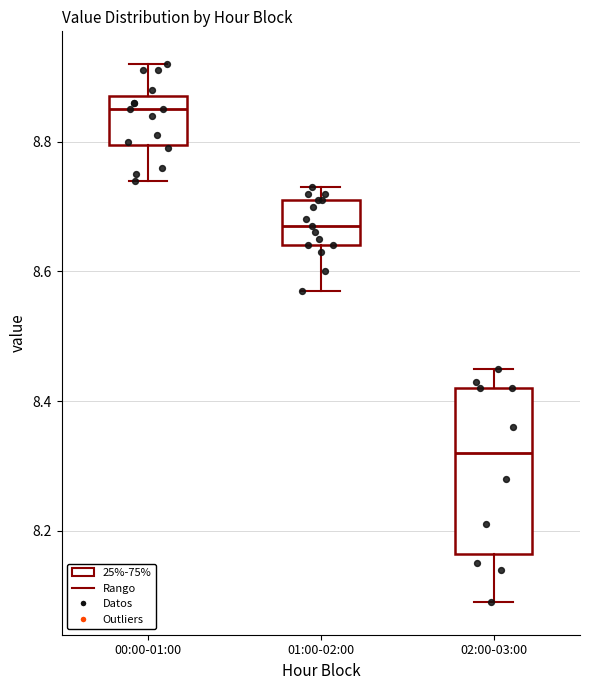

Reading left to right, read every box against the y-axis: the position of its median line, the range the box covers, and the ends of its whiskers. The values are not printed on the chart, so give them approximately, as read against the axis.

00:00-01:00: median 8.86, box 8.80 to 8.88, whiskers 8.74 to 8.92
01:00-02:00: median 8.68, box 8.64 to 8.72, whiskers 8.58 to 8.74
02:00-03:00: median 8.32, box 8.16 to 8.42, whiskers 8.10 to 8.46